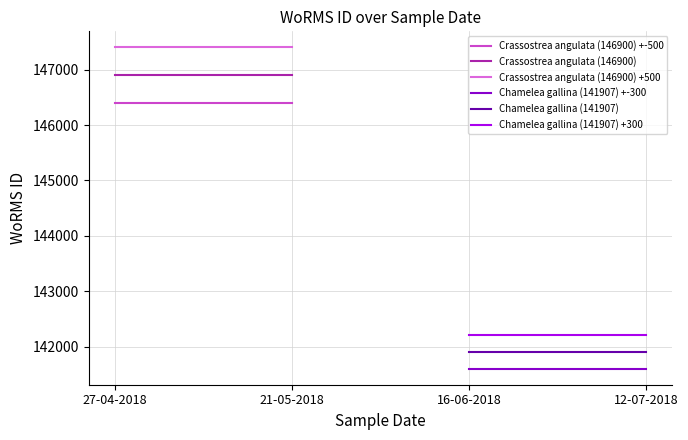

What is the smallest value displayed?

141607